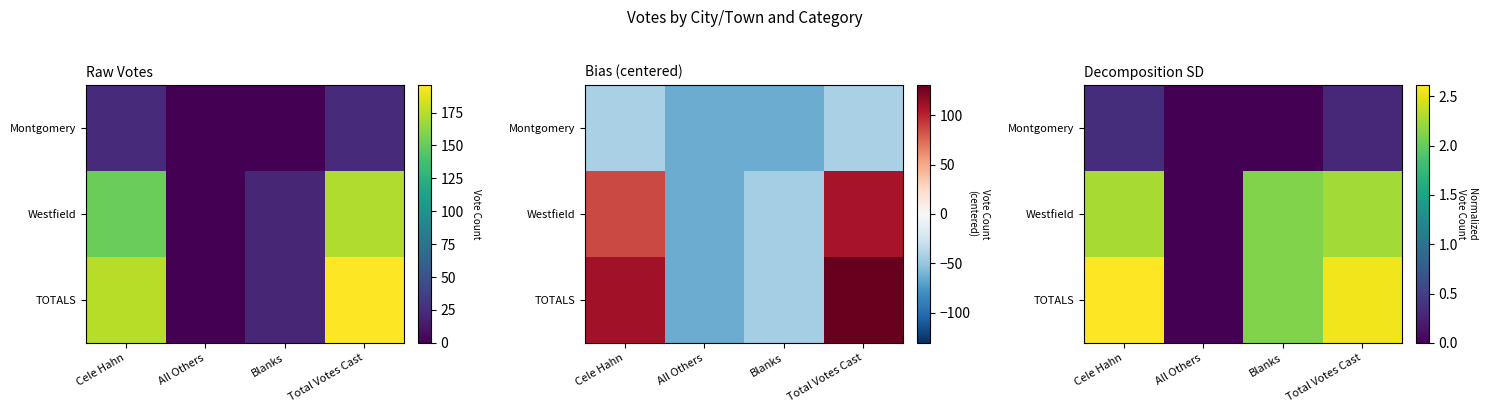

What is the sum of the Westfield values at Blanks and All Others?

2.1